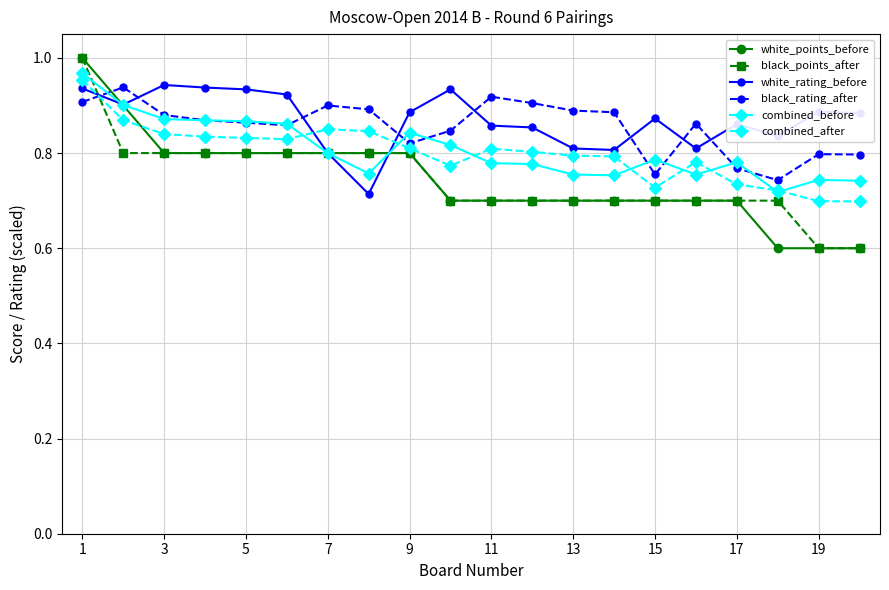

At how many categories does at least one series exceed 0?

20